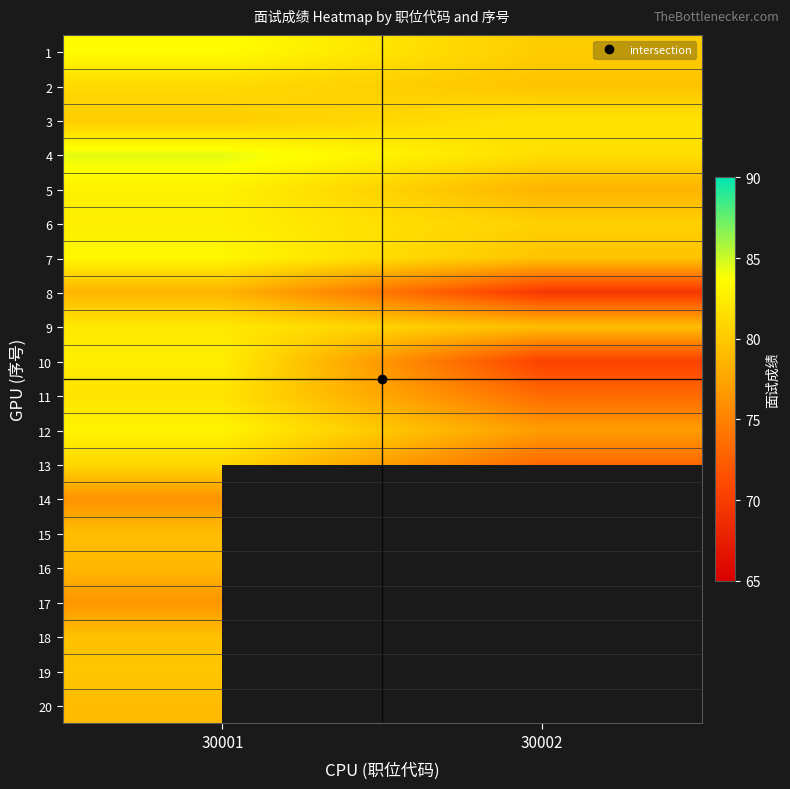

How many distinct data groups are displayed?

20